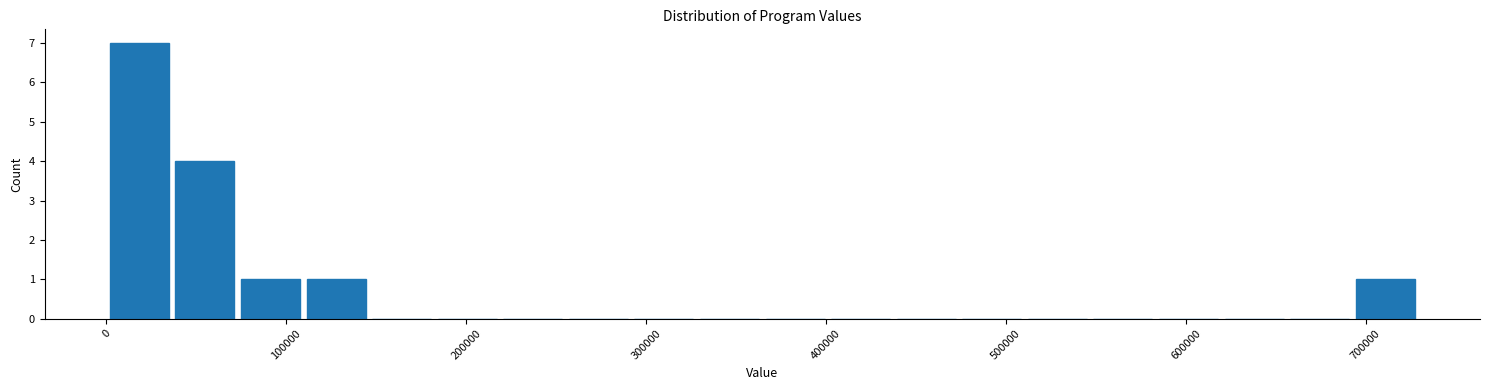

Read against the x-axis, roughly where is the centre of the tallest bar?

20000